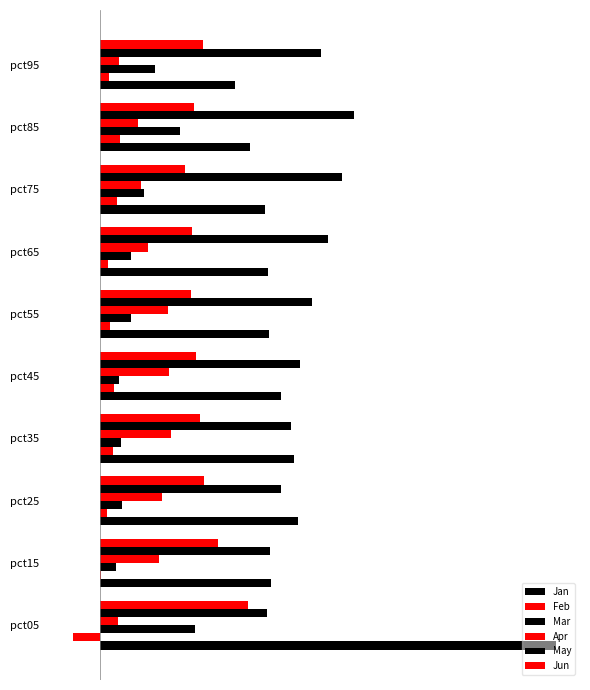

What is the difference between the maximum and second lowest values in the Jan series?

1.8